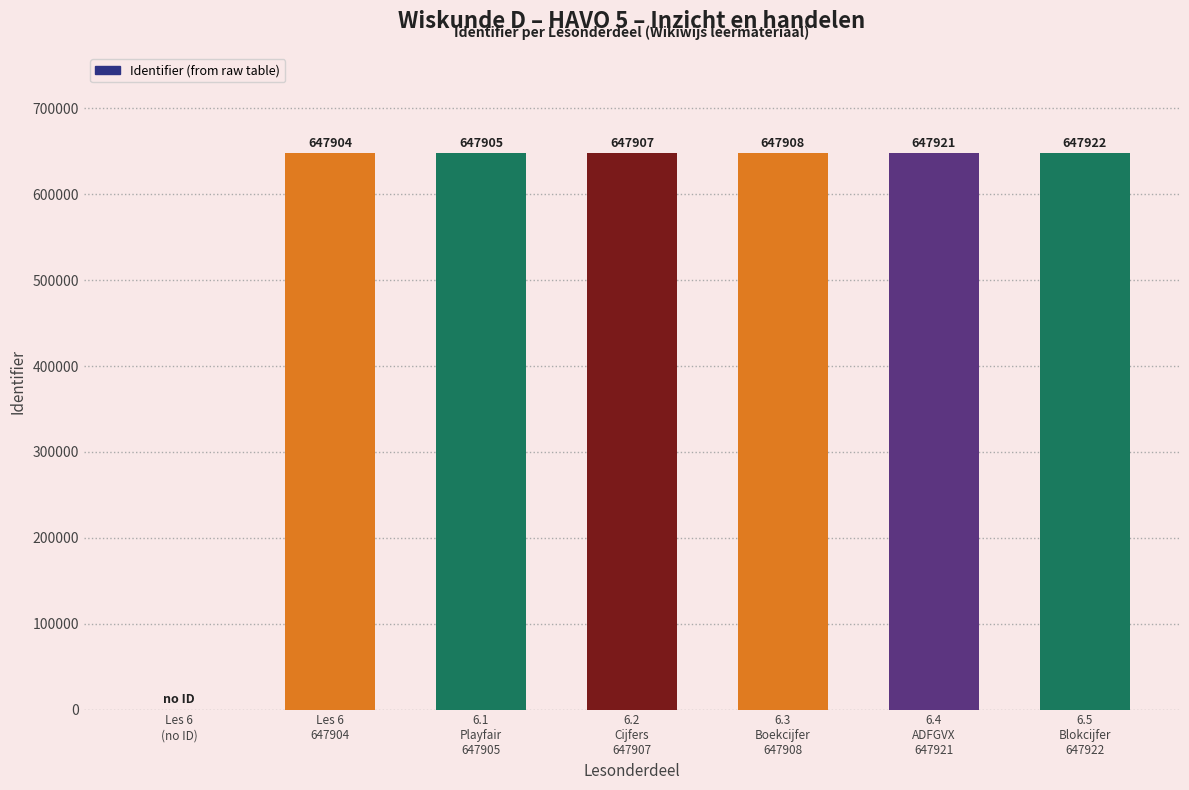

Approximately how many times larger is the value at 6.4
ADFGVX
647921 compared to 6.3
Boekcijfer
647908?

1.0